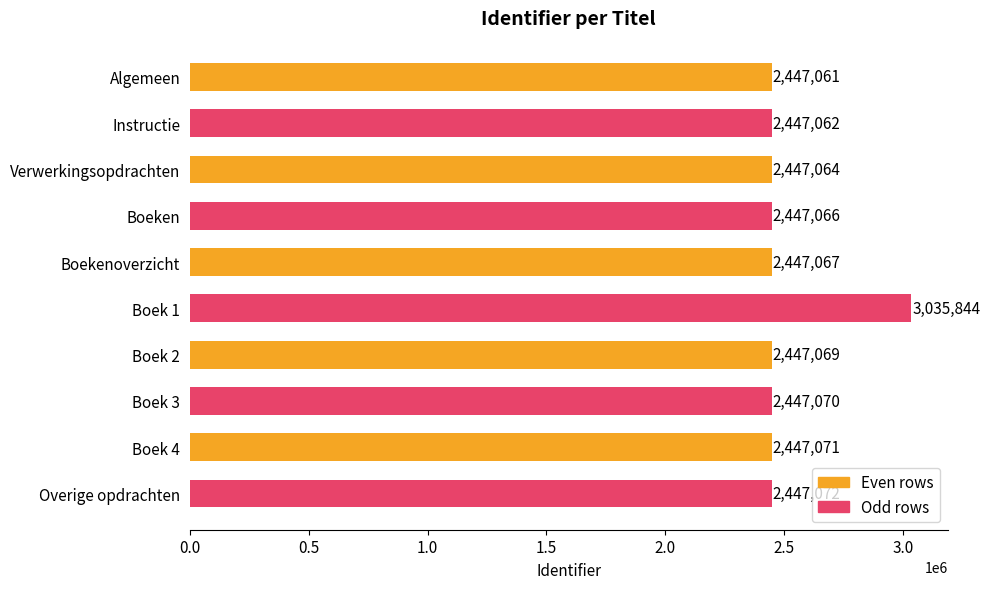

What is the label of the 4th bar from the top?

Boeken